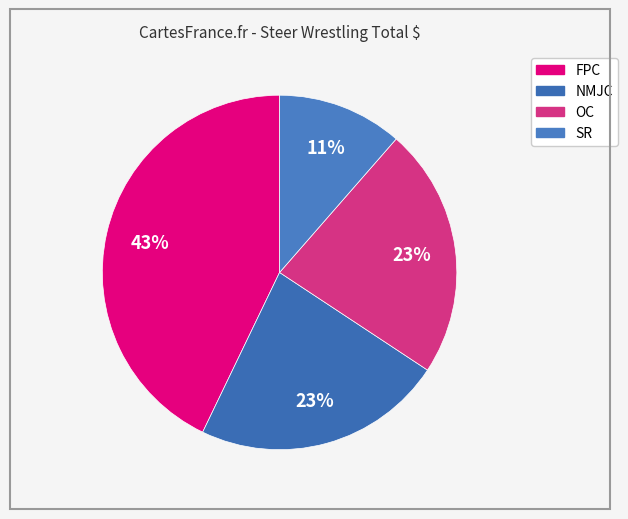

Count the number of slices in the pie.

4